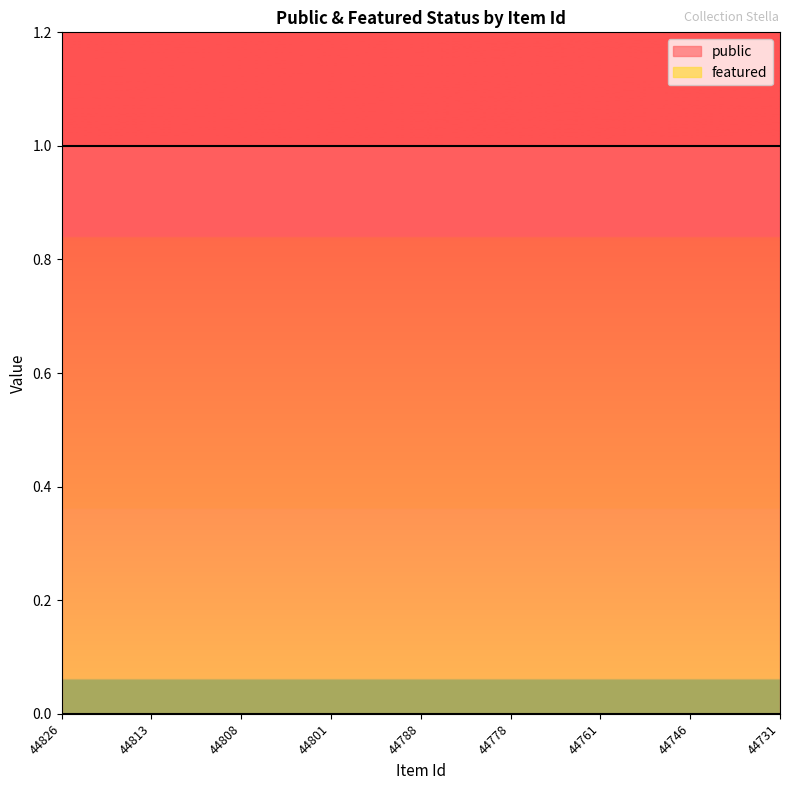

Rank the series by their average value, from lowest to highest.

featured, public